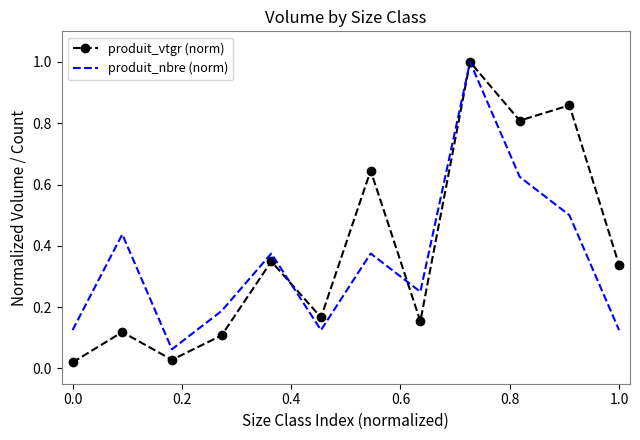

Which series has the widest spread of values?

produit_vtgr (norm)